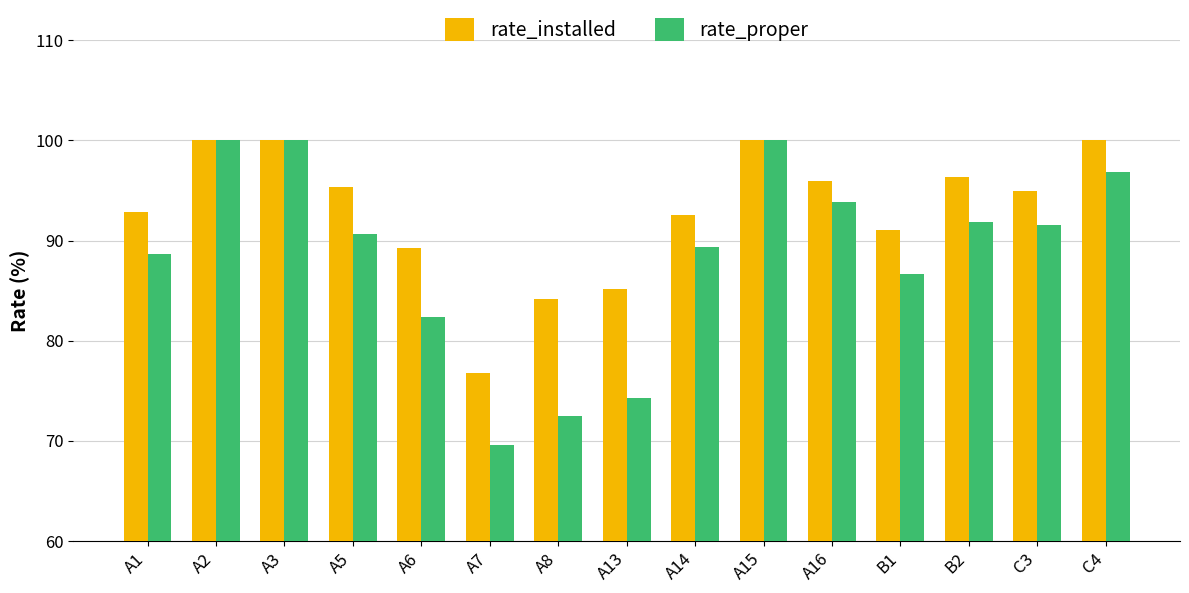

Which series has the largest range (max minus min)?

rate_proper